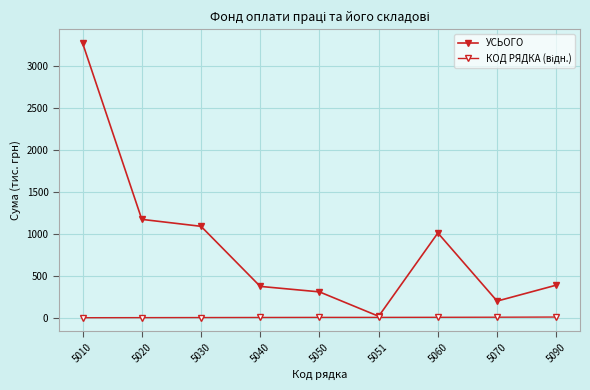

How many categories are shown in the chart?

9